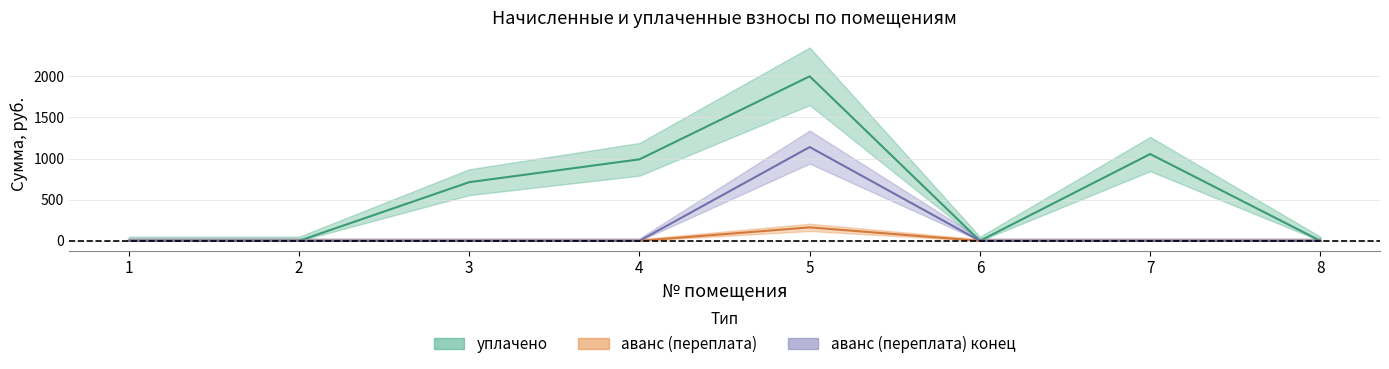

Which series has the largest total across all categories?

уплачено